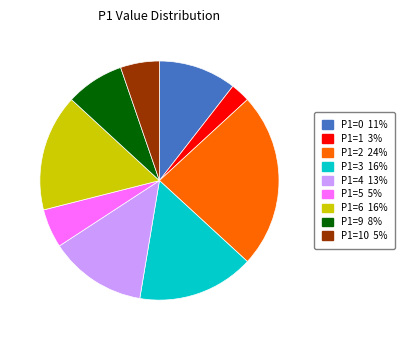

Is there any slice that represents more than half of the pie?

No